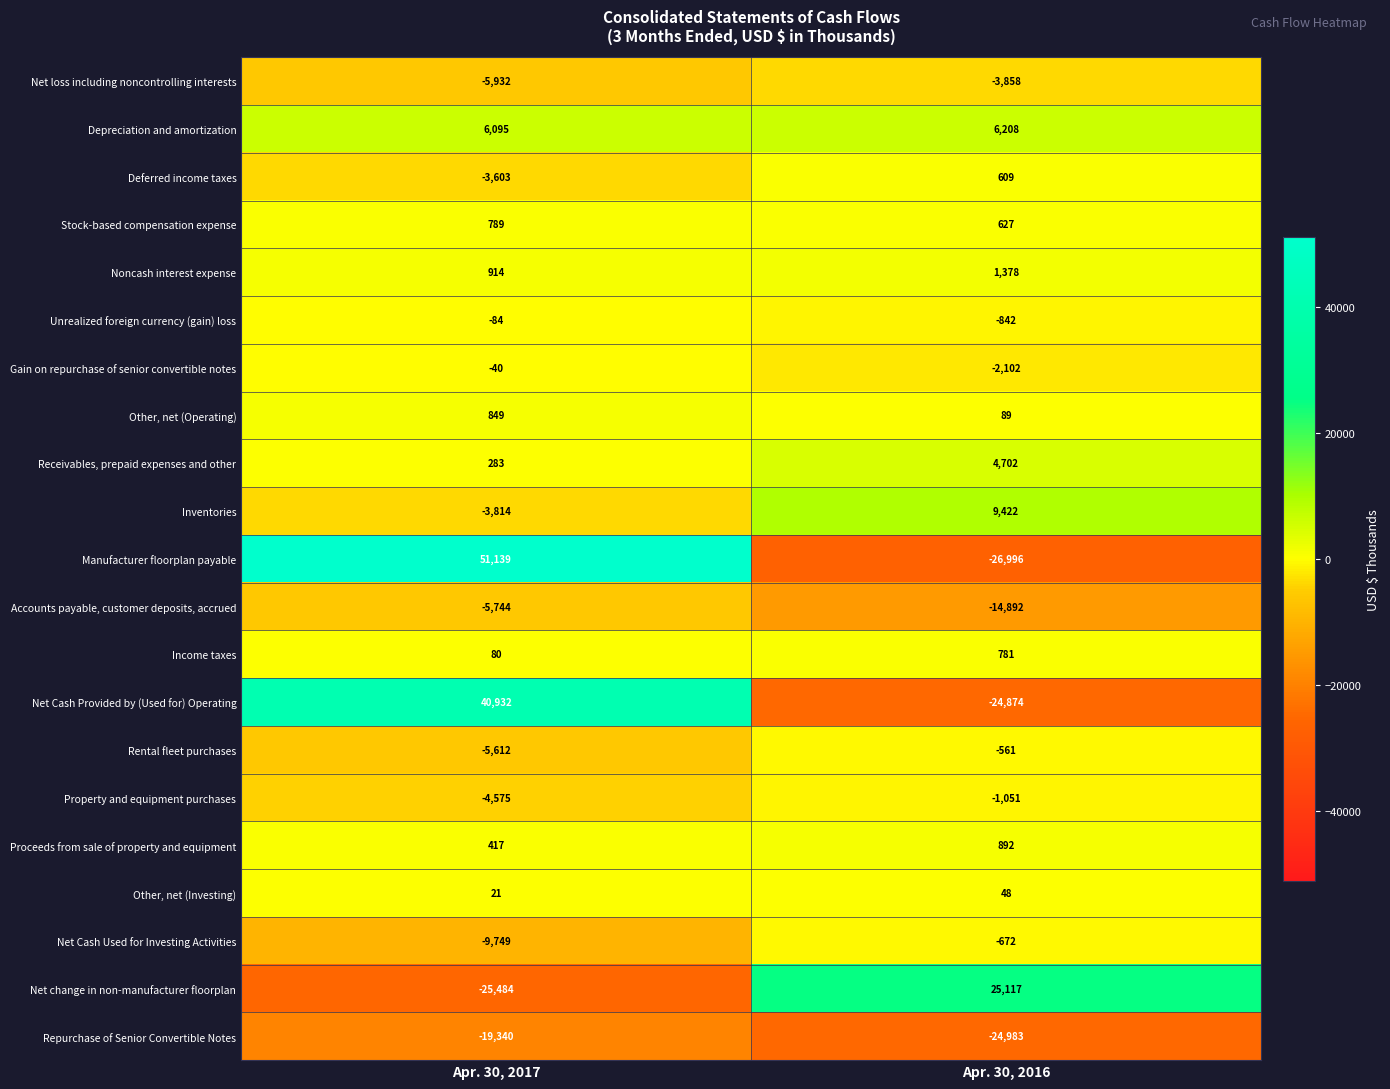

Where is Proceeds from sale of property and equipment nearest to the value 654?

Apr. 30, 2017